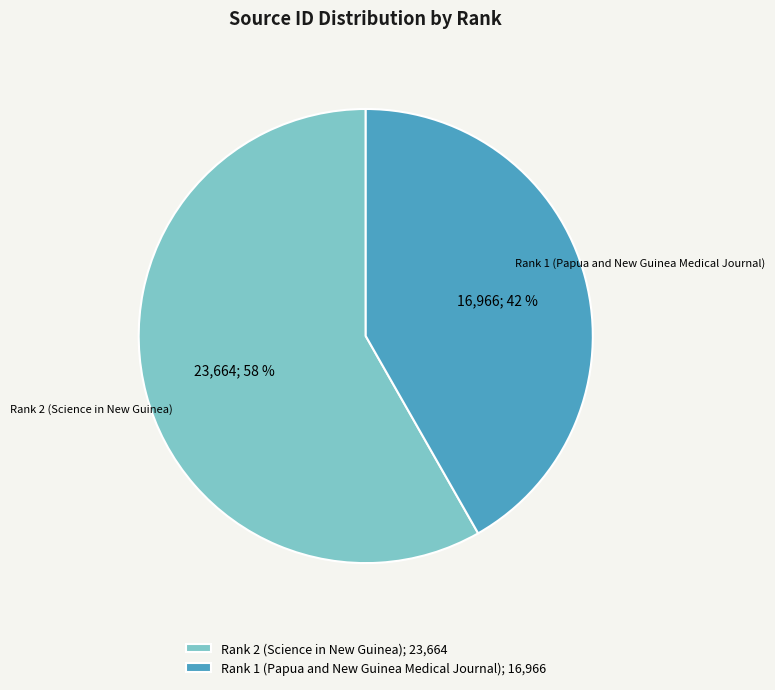

Does Rank 1 (Papua and New Guinea Medical Journal) account for over 50% of the chart?

No